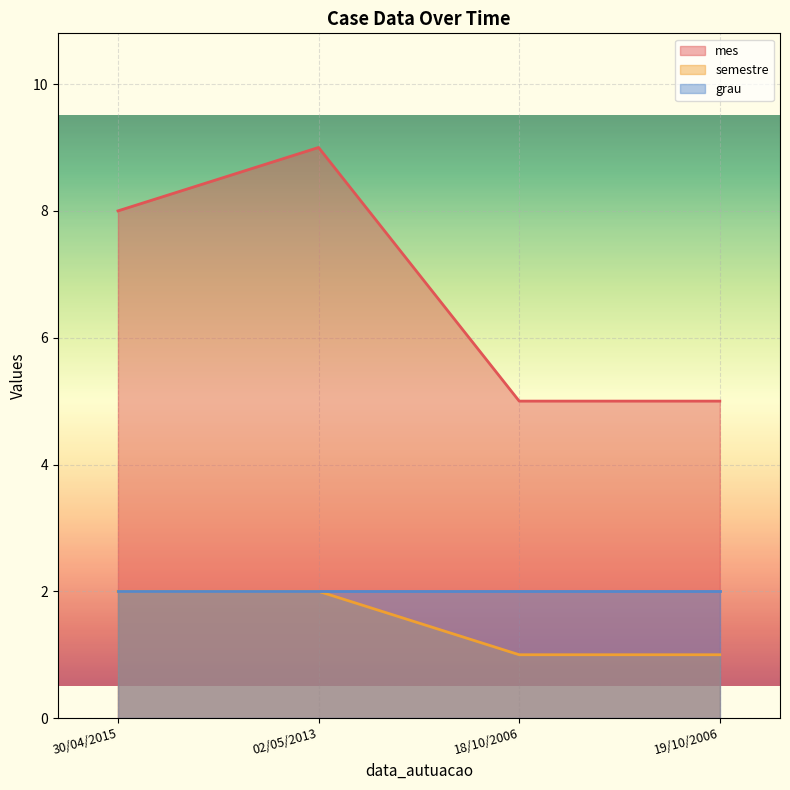

What are all the series names shown in the legend?

mes, semestre, grau